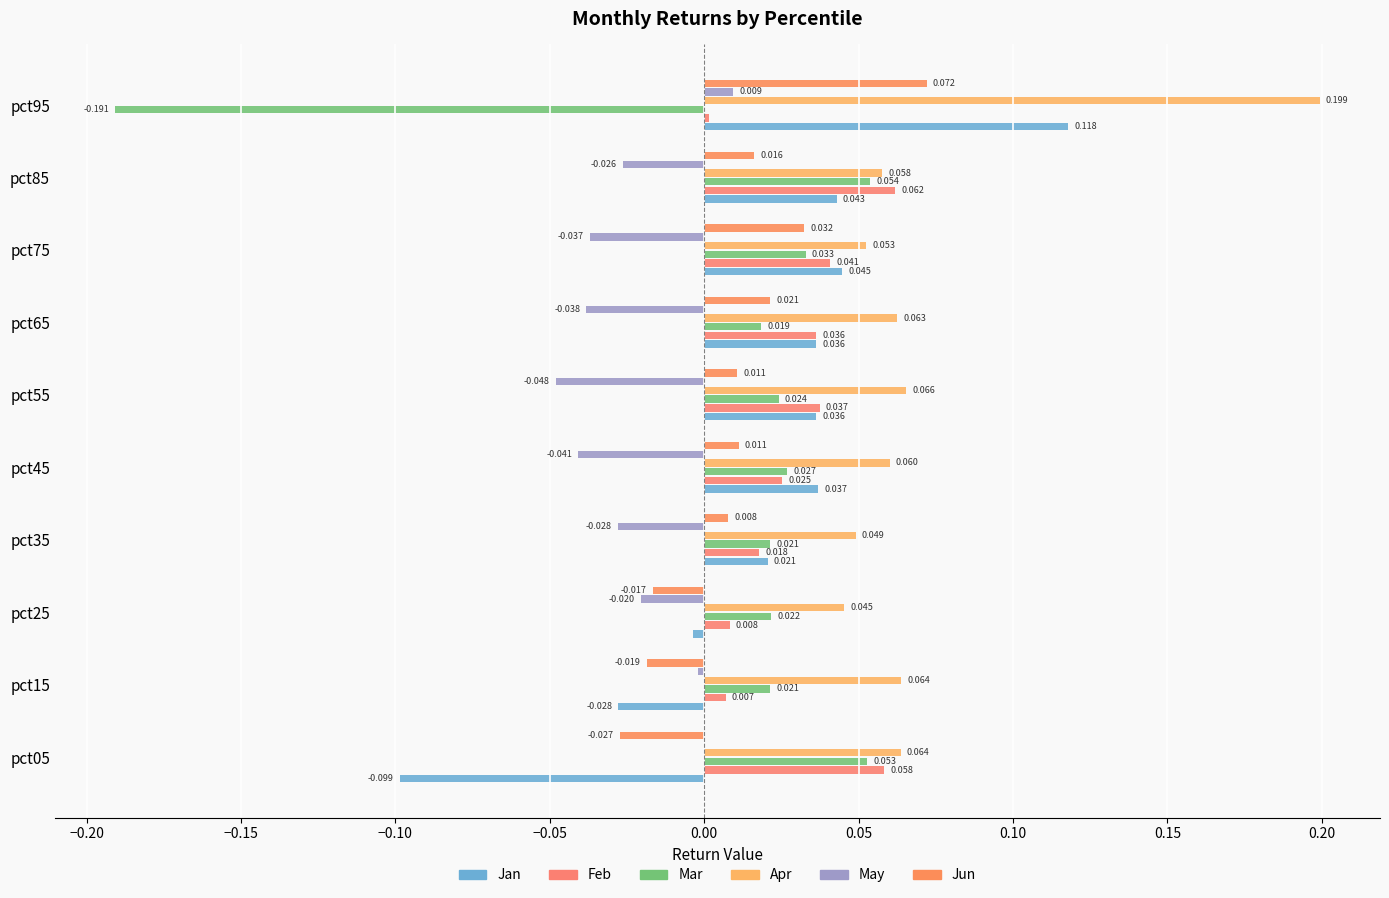

What are all the series names shown in the legend?

Jan, Feb, Mar, Apr, May, Jun